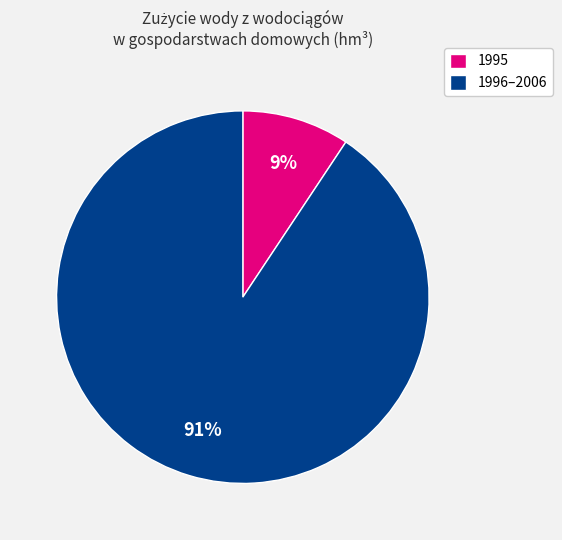

True or false: 1995 accounts for 20% of the total.

False